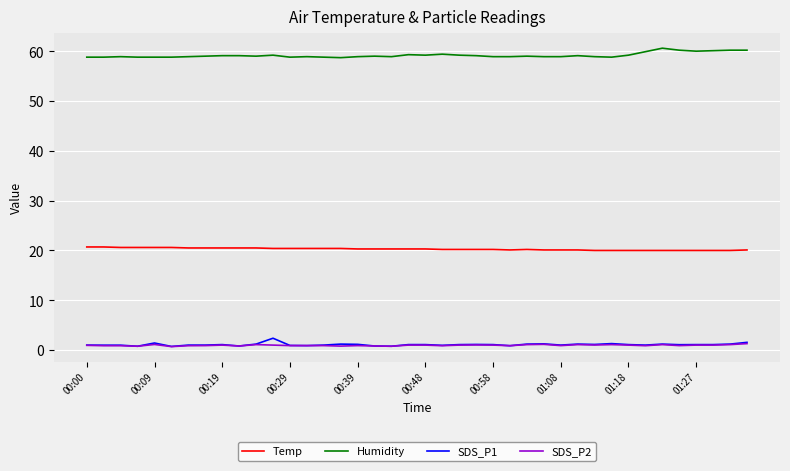

What is the greatest value displayed?

60.6